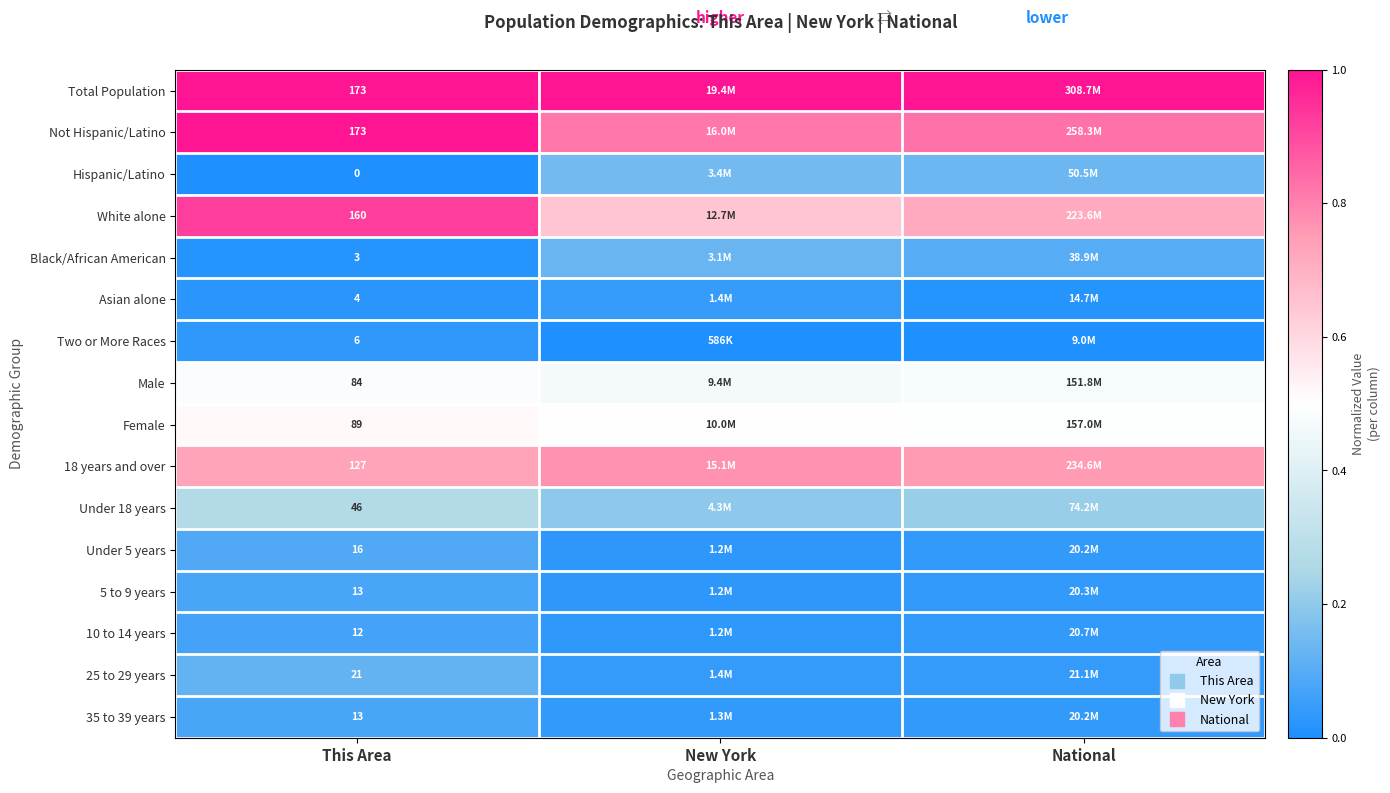

The Hispanic/Latino series shows 0.0 at New York. True or false?

False